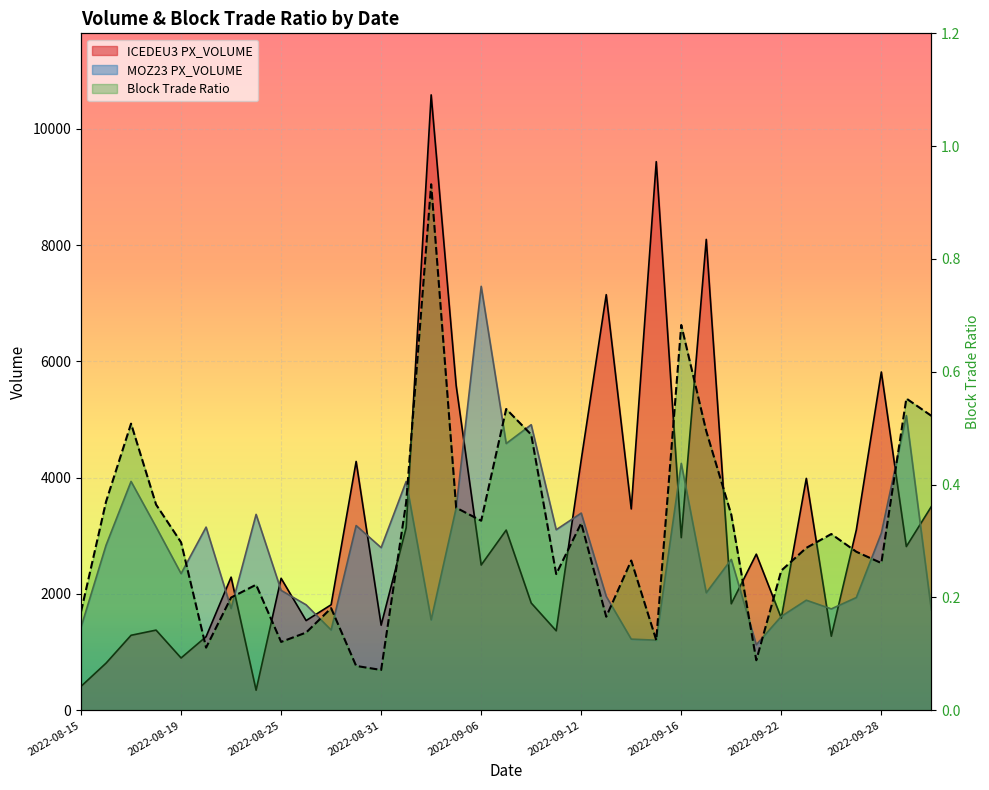

What is the label of the 21st point from the right?

2022-09-02